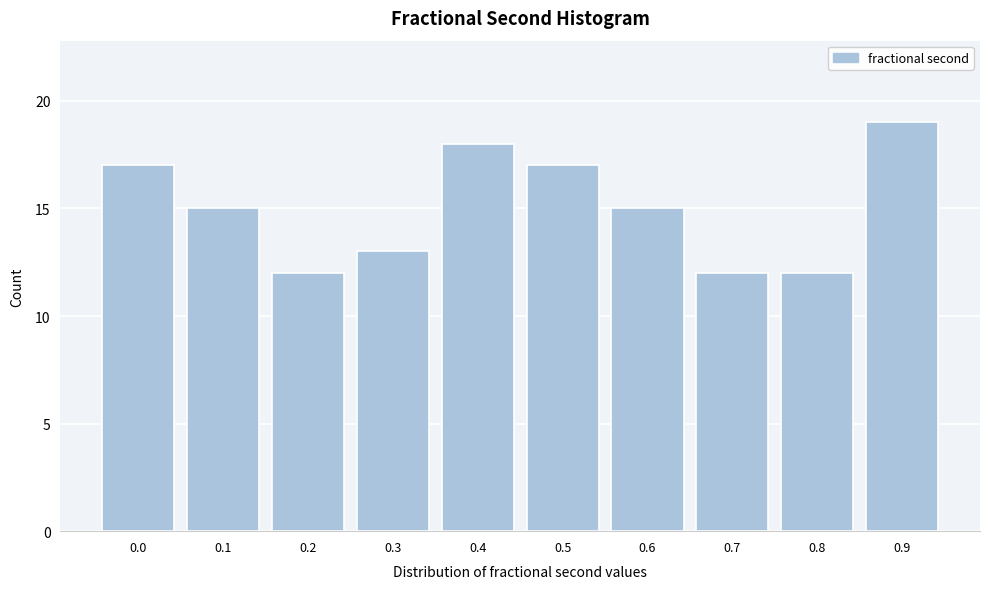

Reading right to left, what are all the values shown in this chart?

0.9=19	0.8=12	0.7=12	0.6=15	0.5=17	0.4=18	0.3=13	0.2=12	0.1=15	0.0=17